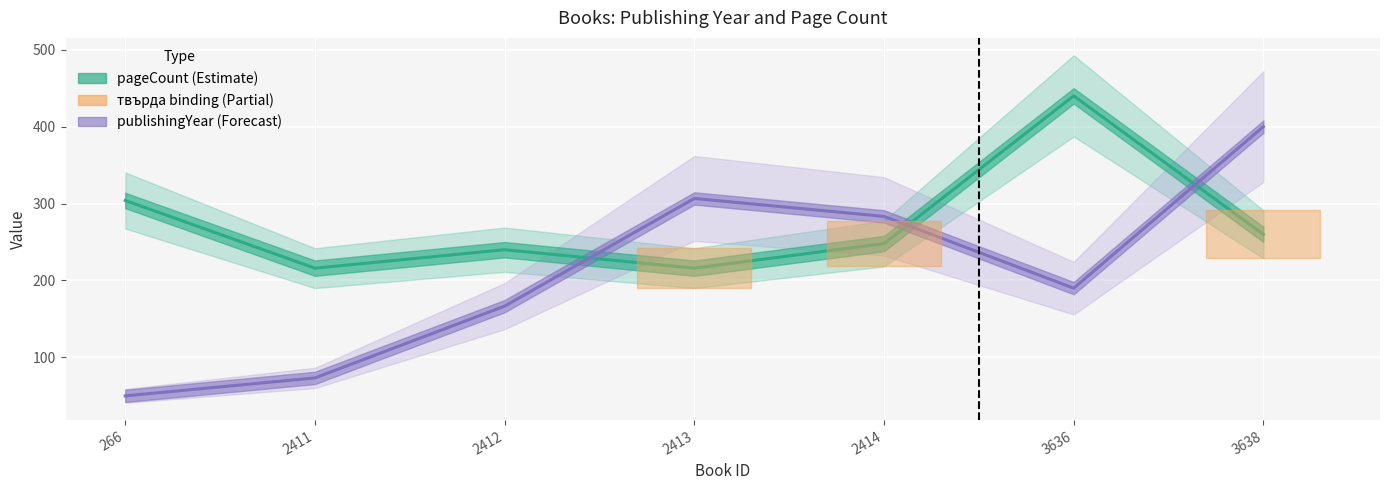

Reading left to right, extract all data points from this chart.

pageCount (Estimate): 266=304.0	2411=216.0	2412=240.0	2413=216.0	2414=248.0	3636=440.0	3638=260.0
publishingYear (Forecast): 266=50.0	2411=73.3	2412=166.7	2413=306.7	2414=283.3	3636=190.0	3638=400.0